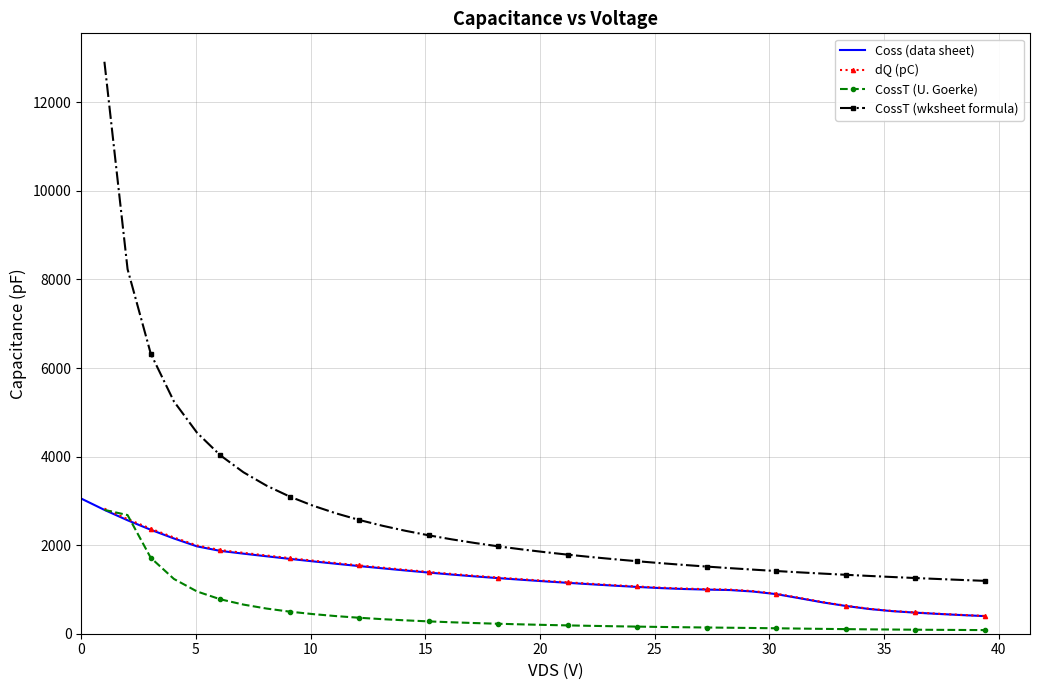

True or false: CossT (wksheet formula) and dQ (pC) cross at least once.

False